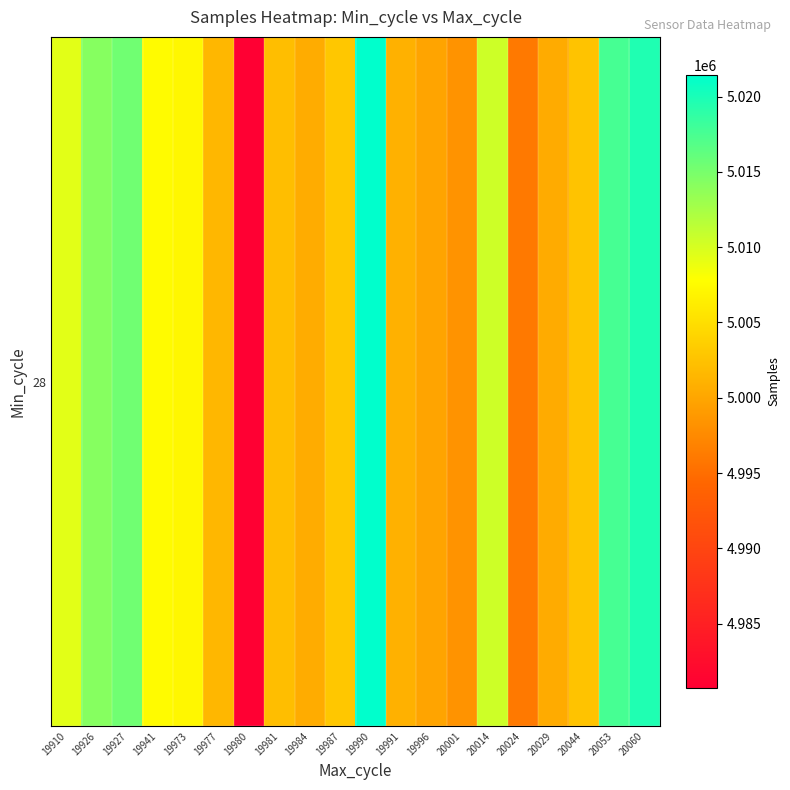

True or false: the data shows 5002569 at 20044.

True